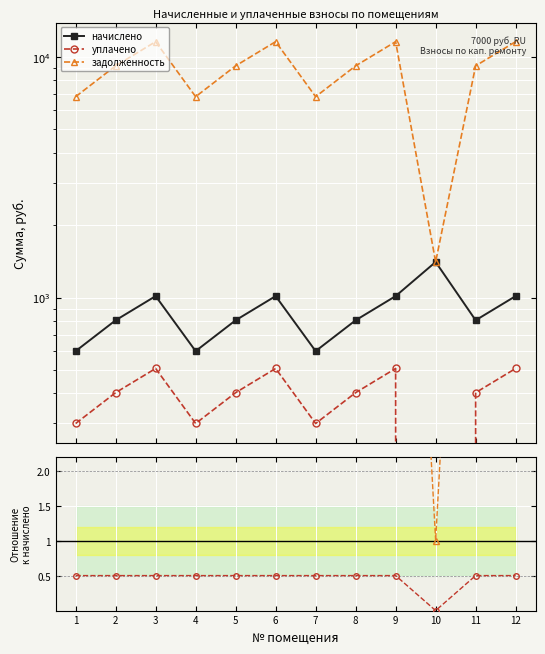

True or false: начислено and задолженность cross at least once.

False